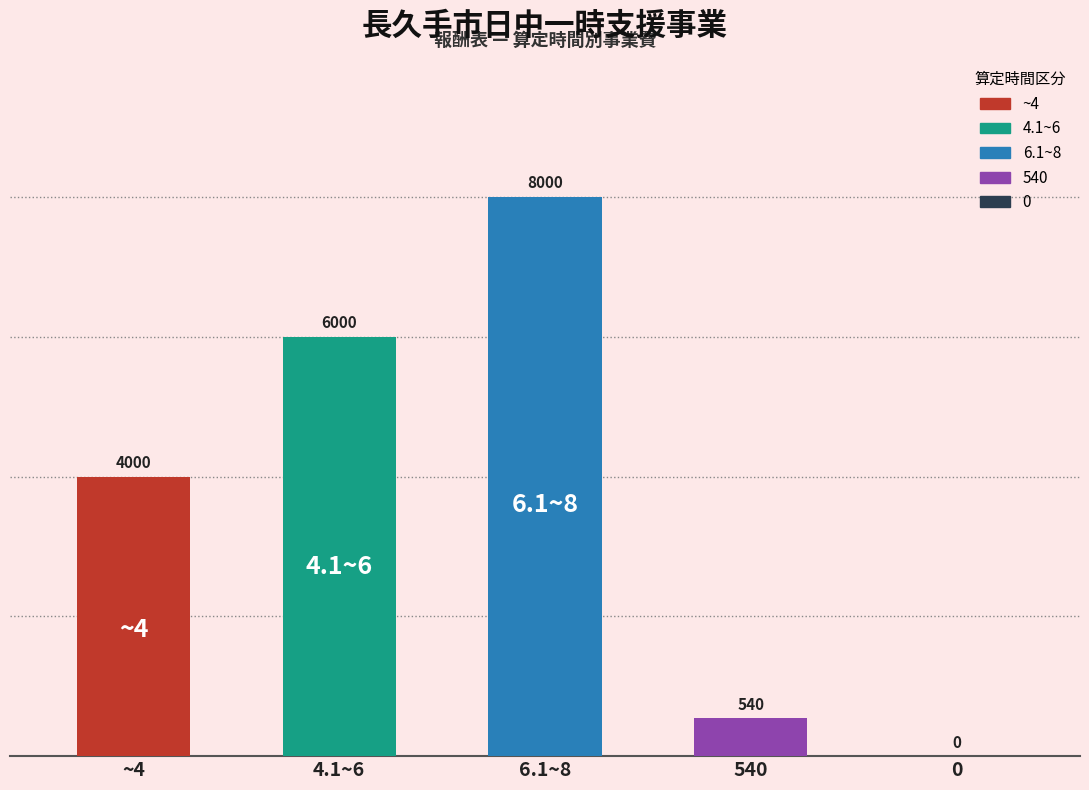

List the series in order of their peak value, lowest first.

0, 540, ~4, 4.1~6, 6.1~8